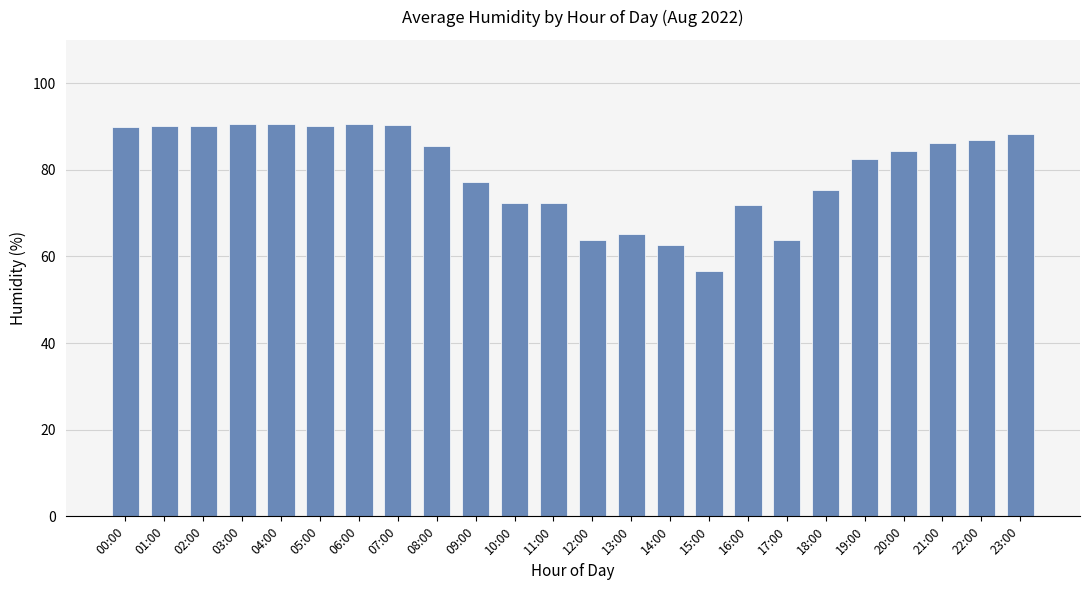

What is the approximate value at 20:00?

84.4